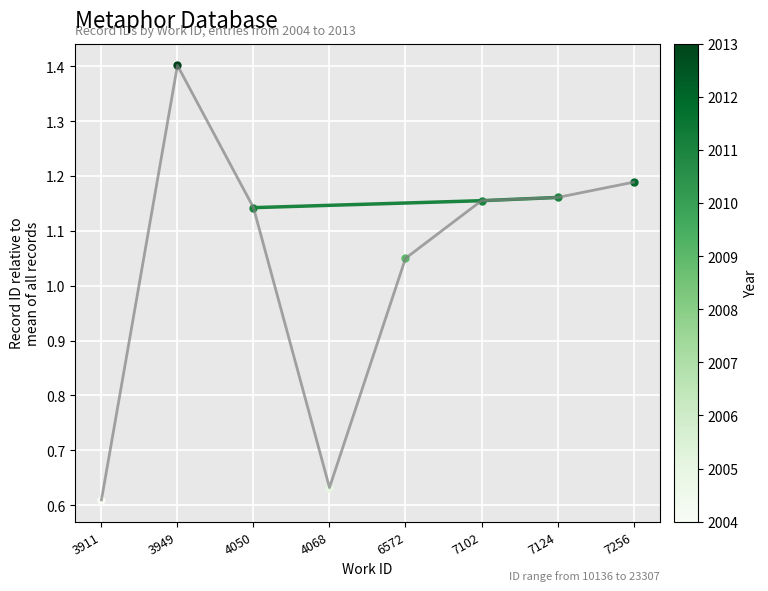

At which label is the value closest to 1?

6572